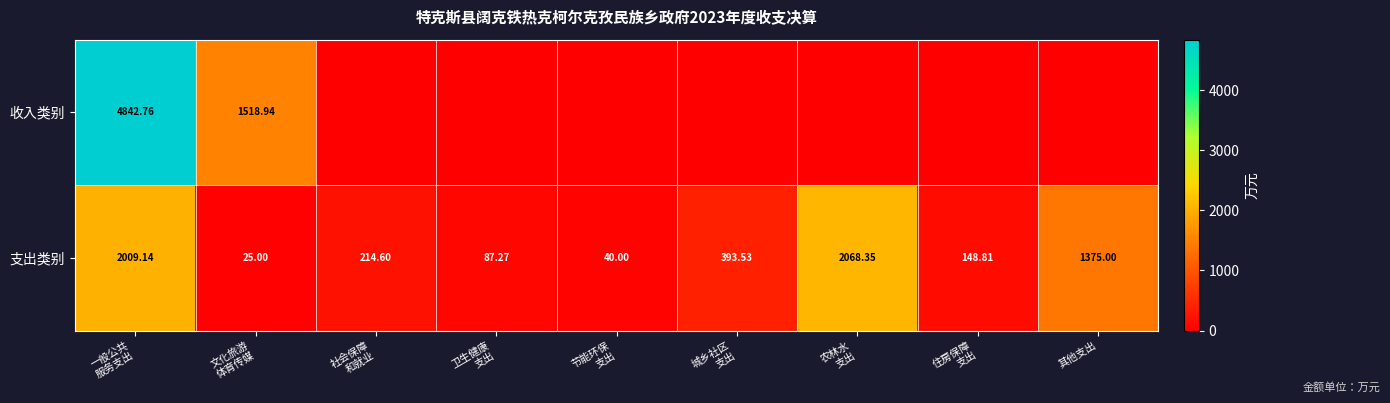

How many values in the 支出类别 series exceed 214?

5